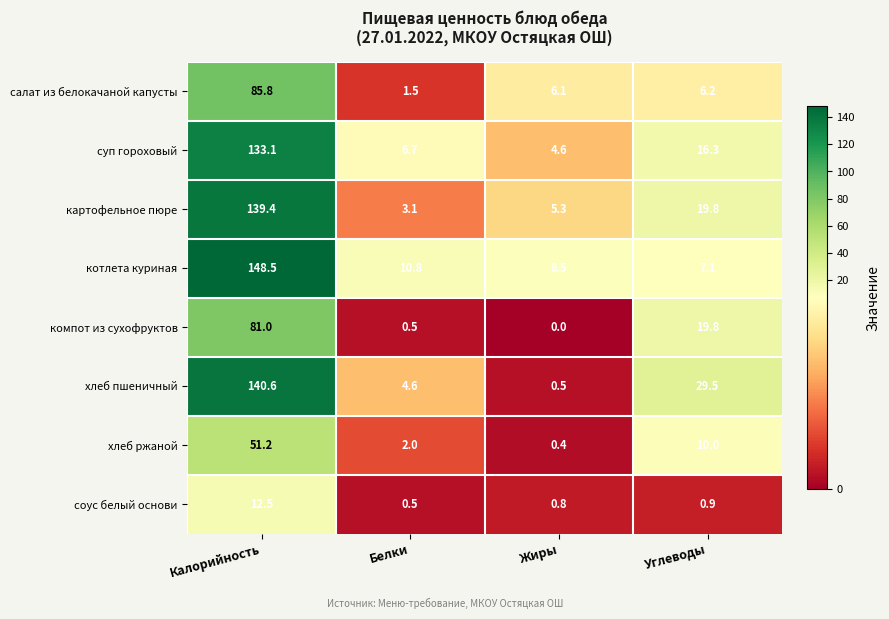

Which series has the widest spread of values?

котлета куриная